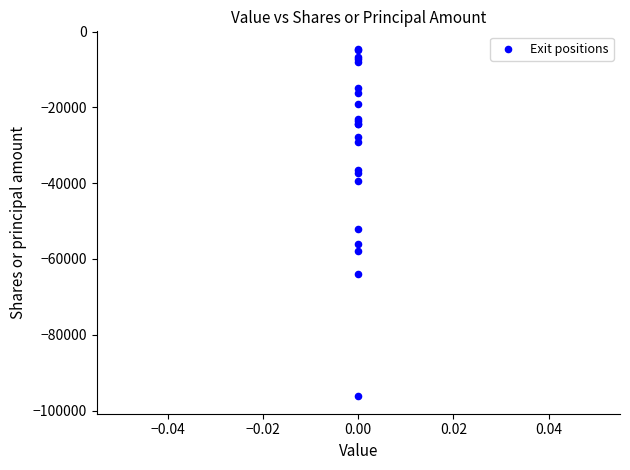

What Y value in the scatter plot is closest to -50381?

-52084